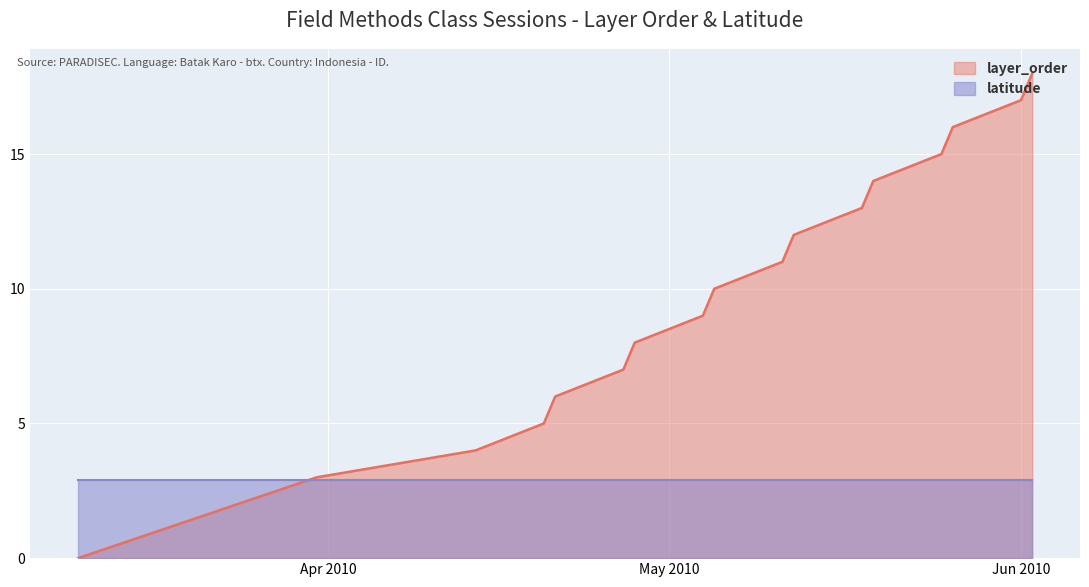

Which has a higher value, 2010-03-24 or 2010-05-25?

2010-05-25